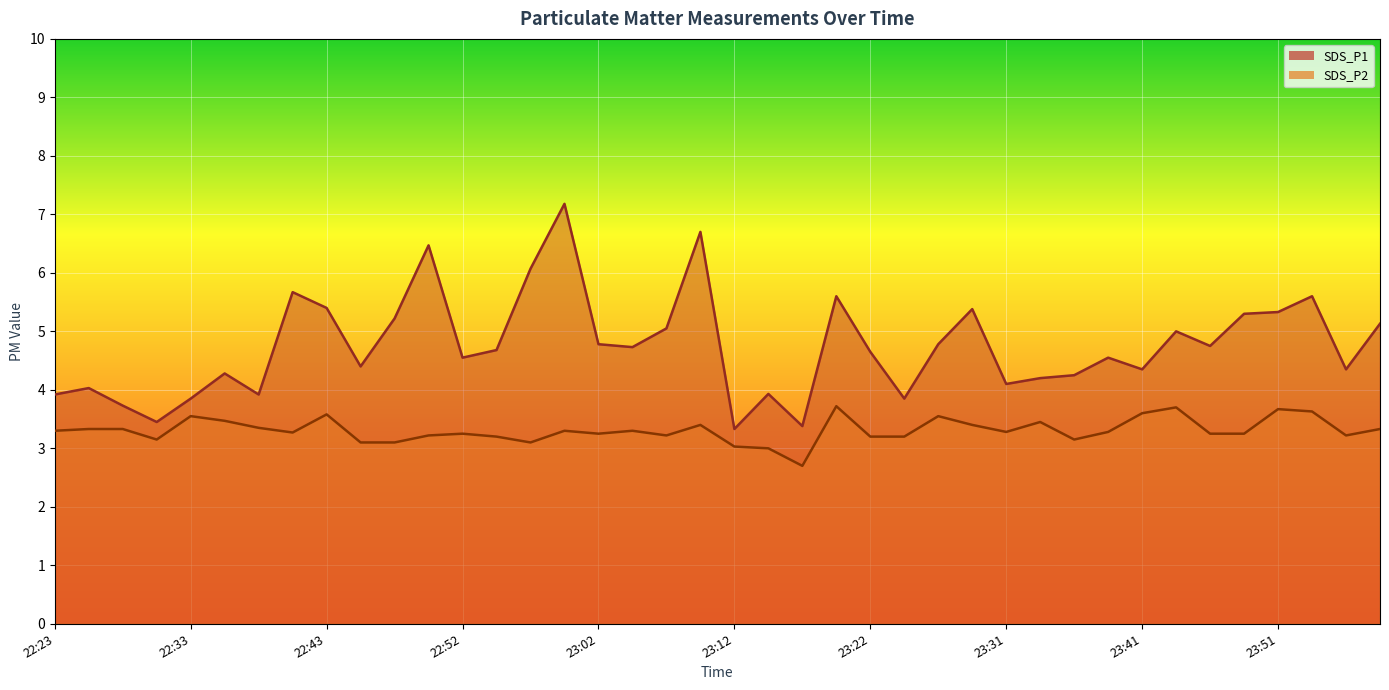

True or false: SDS_P2 has a value of 3.3 at 22:40.

True